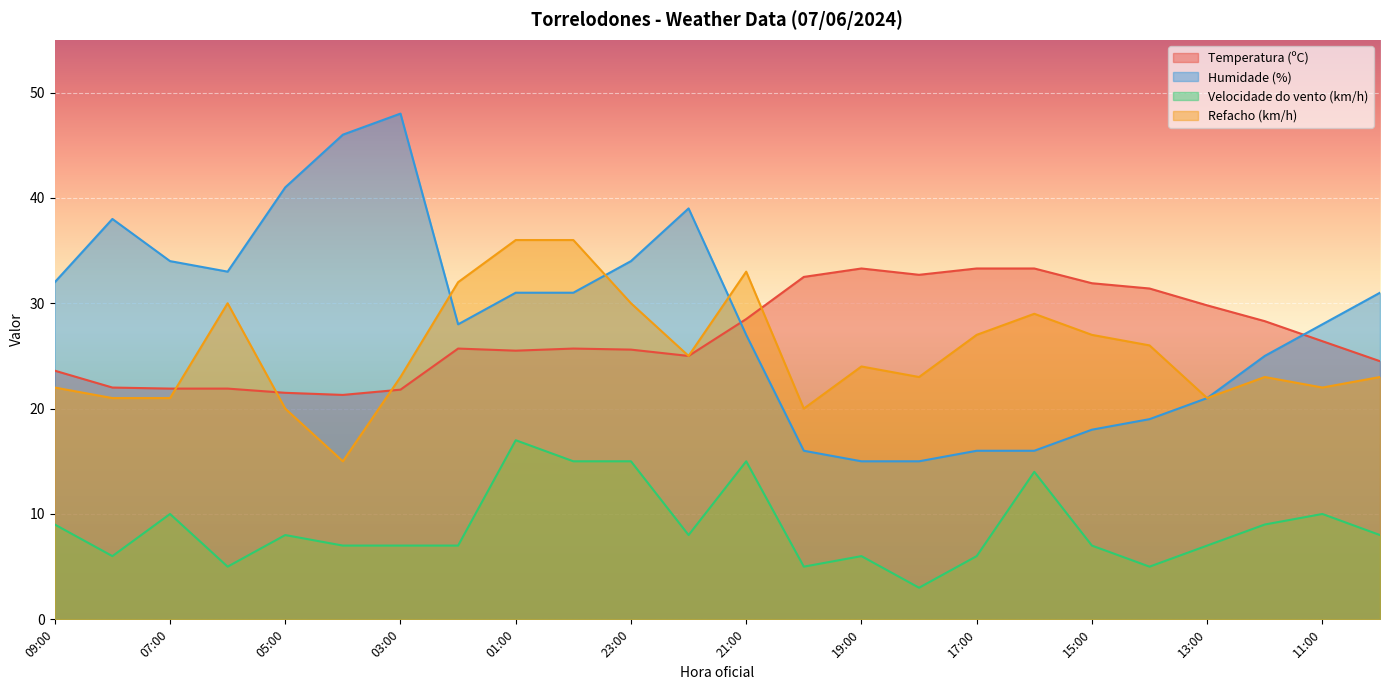

Reading left to right, extract all data points from this chart.

Temperatura (ºC): 23.6	22.0	21.9	21.9	21.5	21.3	21.8	25.7	25.5	25.7	25.6	25.0	28.5	32.5	33.3	32.7	33.3	33.3	31.9	31.4	29.8	28.3	26.4	24.5
Humidade (%): 32.0	38.0	34.0	33.0	41.0	46.0	48.0	28.0	31.0	31.0	34.0	39.0	27.0	16.0	15.0	15.0	16.0	16.0	18.0	19.0	21.0	25.0	28.0	31.0
Velocidade do vento (km/h): 9.0	6.0	10.0	5.0	8.0	7.0	7.0	7.0	17.0	15.0	15.0	8.0	15.0	5.0	6.0	3.0	6.0	14.0	7.0	5.0	7.0	9.0	10.0	8.0
Refacho (km/h): 22.0	21.0	21.0	30.0	20.0	15.0	23.0	32.0	36.0	36.0	30.0	25.0	33.0	20.0	24.0	23.0	27.0	29.0	27.0	26.0	21.0	23.0	22.0	23.0